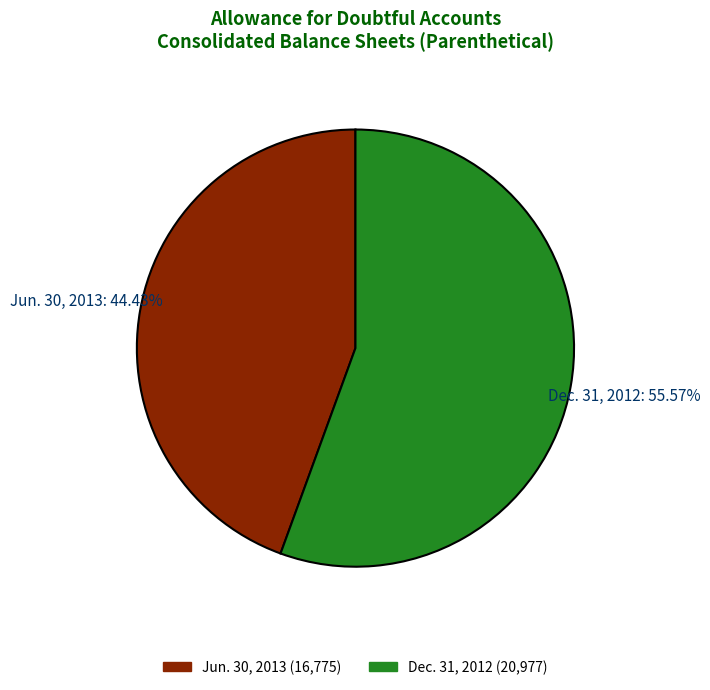

Which category has the smallest portion of the pie?

Jun. 30, 2013